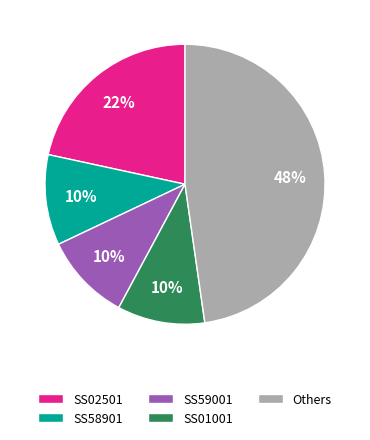

Which has a higher value, Others or SS58901?

Others